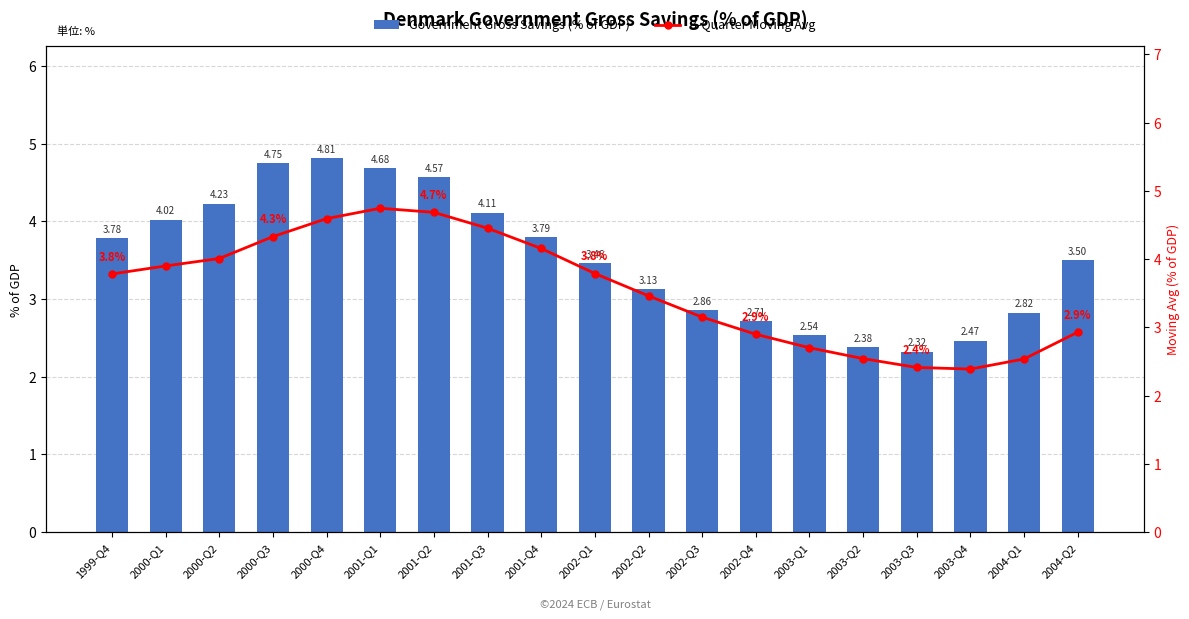

The value of Government Gross Savings (% of GDP) at 2001-Q3 is 2.0. True or false?

False